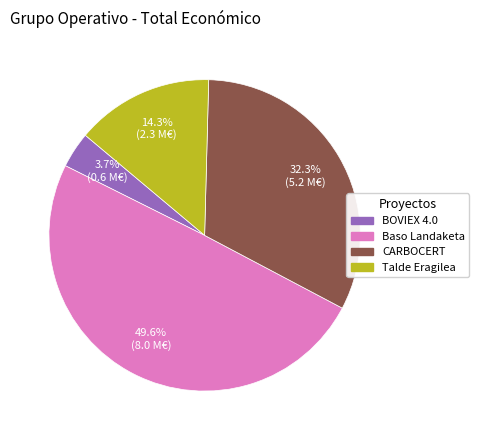

True or false: BOVIEX 4.0 accounts for 4% of the total.

True